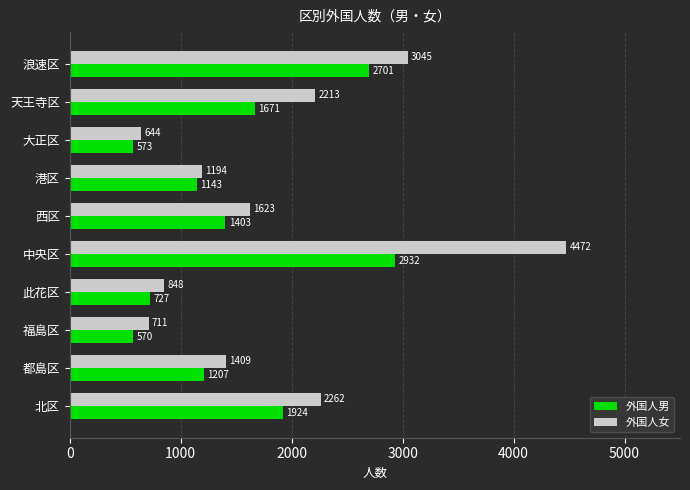

What is the difference between the second highest and minimum values in the 外国人女 series?

2401